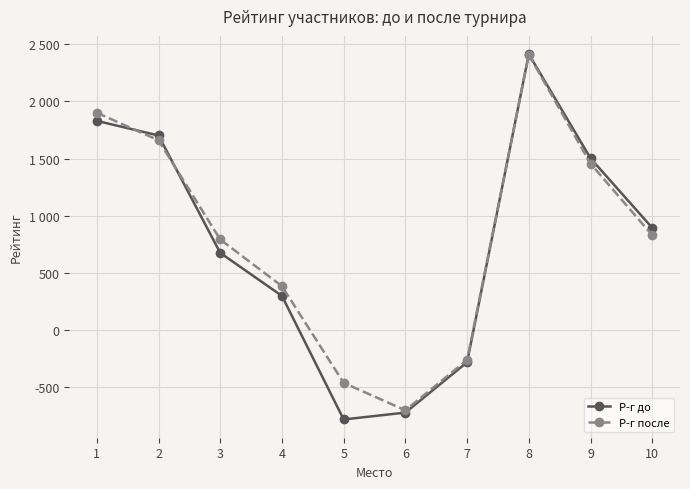

What is the difference between the Р-г после values at 8 and 2?

748